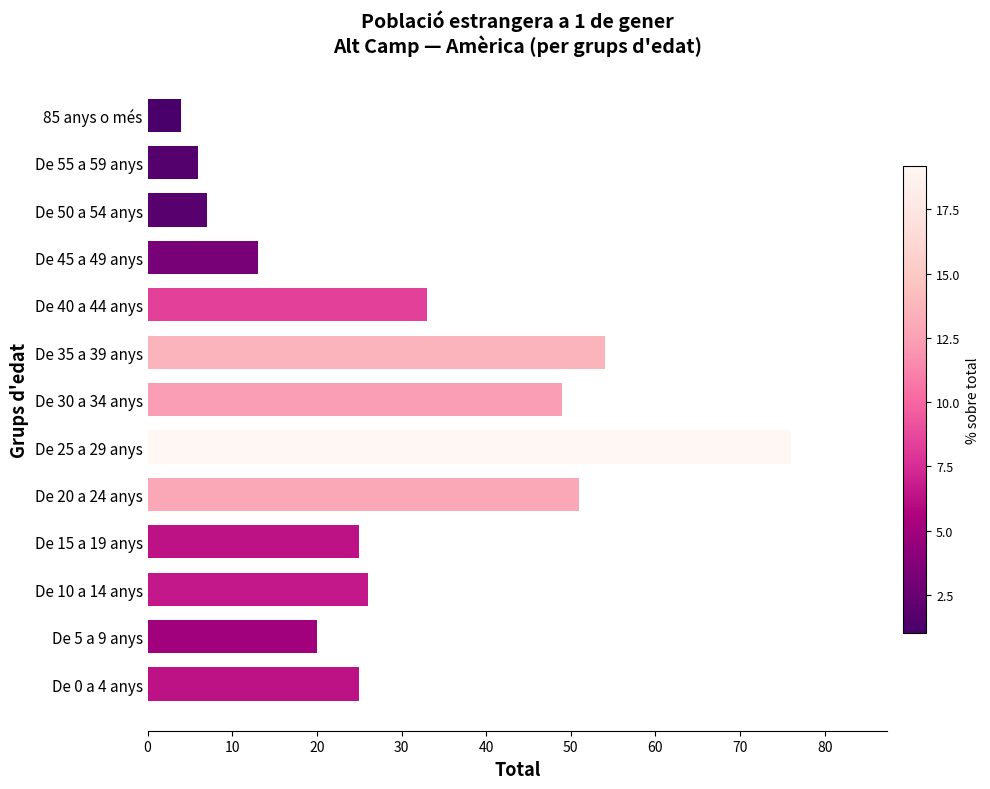

What is the average value?

30